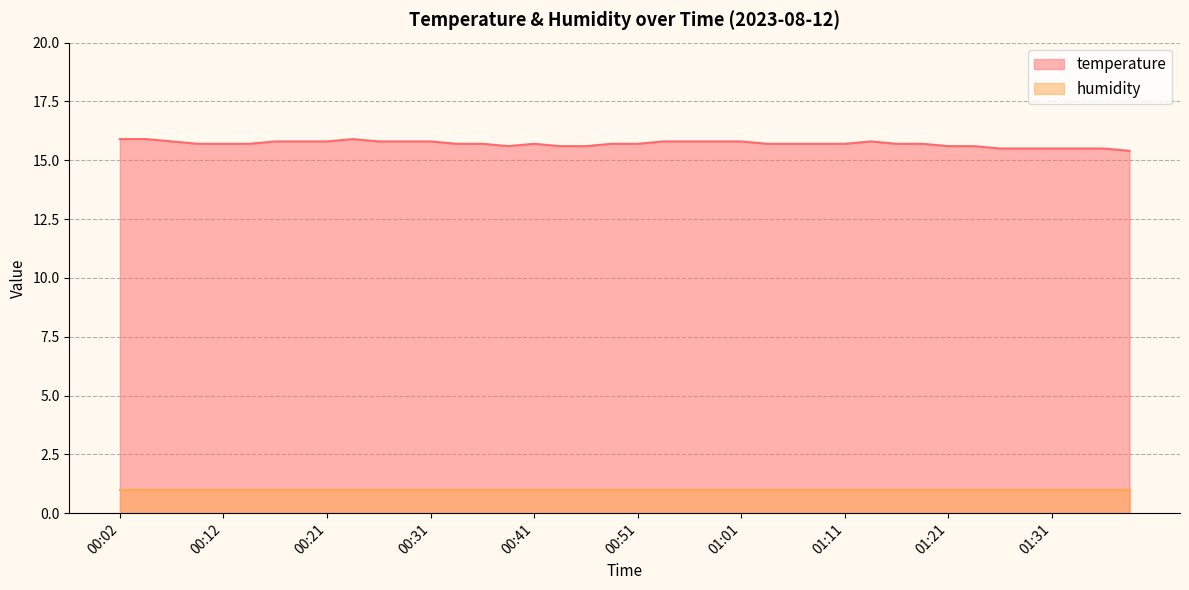

How many interior local peaks (higher than both neighbors) does the data have?

3